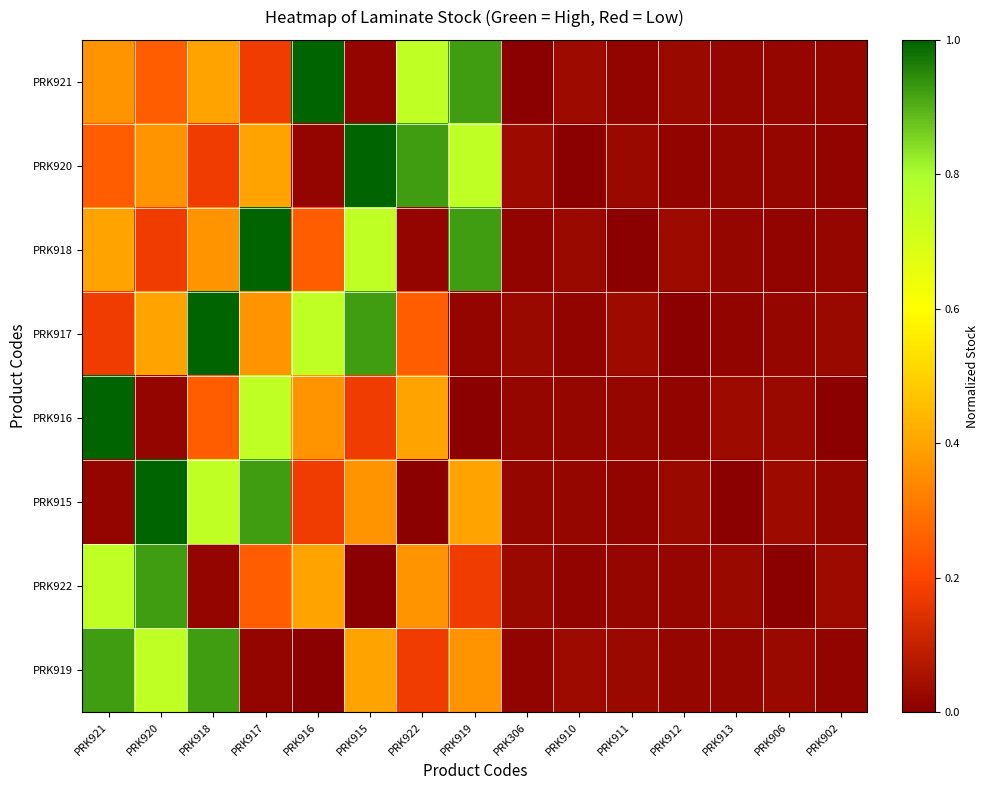

Reading left to right, transcribe all the data shown in this chart.

PRK921: PRK921=0.4	PRK920=0.3	PRK918=0.4	PRK917=0.2	PRK916=1.0	PRK915=0.0	PRK922=0.8	PRK919=0.9	PRK306=0.0	PRK910=0.0	PRK911=0.0	PRK912=0.0	PRK913=0.0	PRK906=0.0	PRK902=0.0
PRK920: PRK921=0.3	PRK920=0.4	PRK918=0.2	PRK917=0.4	PRK916=0.0	PRK915=1.0	PRK922=0.9	PRK919=0.8	PRK306=0.0	PRK910=0.0	PRK911=0.0	PRK912=0.0	PRK913=0.0	PRK906=0.0	PRK902=0.0
PRK918: PRK921=0.4	PRK920=0.2	PRK918=0.4	PRK917=1.0	PRK916=0.3	PRK915=0.8	PRK922=0.0	PRK919=0.9	PRK306=0.0	PRK910=0.0	PRK911=0.0	PRK912=0.0	PRK913=0.0	PRK906=0.0	PRK902=0.0
PRK917: PRK921=0.2	PRK920=0.4	PRK918=1.0	PRK917=0.4	PRK916=0.8	PRK915=0.9	PRK922=0.3	PRK919=0.0	PRK306=0.0	PRK910=0.0	PRK911=0.0	PRK912=0.0	PRK913=0.0	PRK906=0.0	PRK902=0.0
PRK916: PRK921=1.0	PRK920=0.0	PRK918=0.3	PRK917=0.8	PRK916=0.4	PRK915=0.2	PRK922=0.4	PRK919=0.0	PRK306=0.0	PRK910=0.0	PRK911=0.0	PRK912=0.0	PRK913=0.0	PRK906=0.0	PRK902=0.0
PRK915: PRK921=0.0	PRK920=1.0	PRK918=0.8	PRK917=0.9	PRK916=0.2	PRK915=0.4	PRK922=0.0	PRK919=0.4	PRK306=0.0	PRK910=0.0	PRK911=0.0	PRK912=0.0	PRK913=0.0	PRK906=0.0	PRK902=0.0
PRK922: PRK921=0.8	PRK920=0.9	PRK918=0.0	PRK917=0.3	PRK916=0.4	PRK915=0.0	PRK922=0.4	PRK919=0.2	PRK306=0.0	PRK910=0.0	PRK911=0.0	PRK912=0.0	PRK913=0.0	PRK906=0.0	PRK902=0.0
PRK919: PRK921=0.9	PRK920=0.8	PRK918=0.9	PRK917=0.0	PRK916=0.0	PRK915=0.4	PRK922=0.2	PRK919=0.4	PRK306=0.0	PRK910=0.0	PRK911=0.0	PRK912=0.0	PRK913=0.0	PRK906=0.0	PRK902=0.0